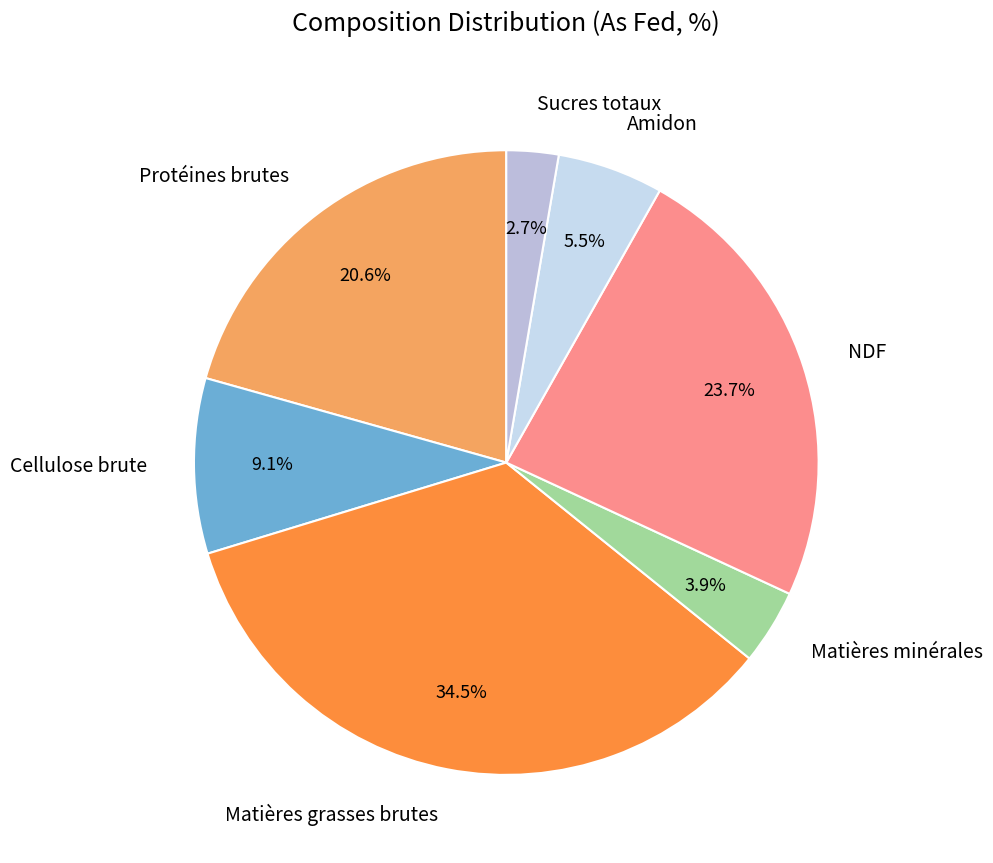

Combined, do Sucres totaux and Matières minérales account for over 50%?

No